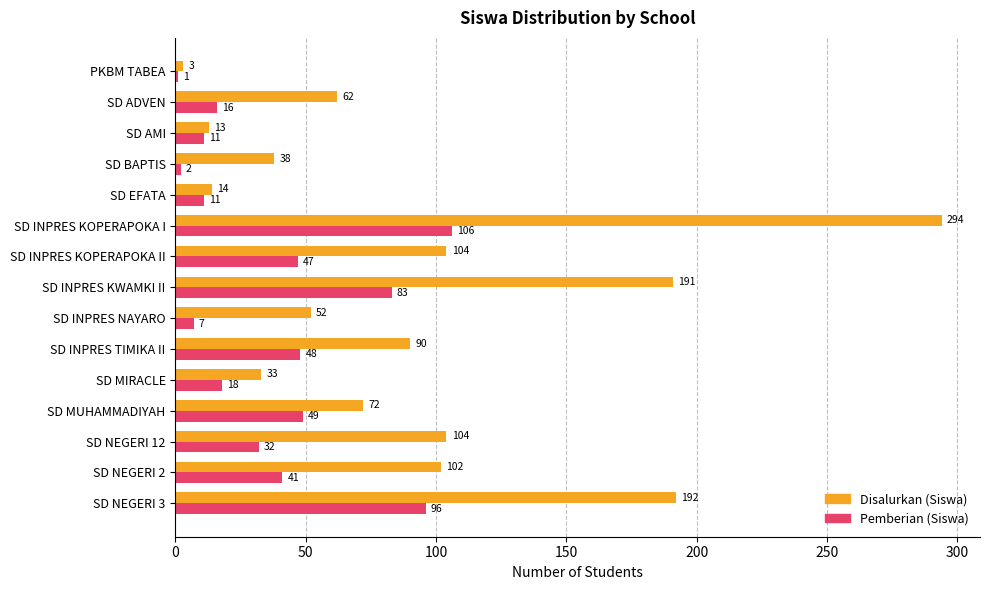

Rank the series at SD ADVEN from highest to lowest value.

Disalurkan (Siswa), Pemberian (Siswa)